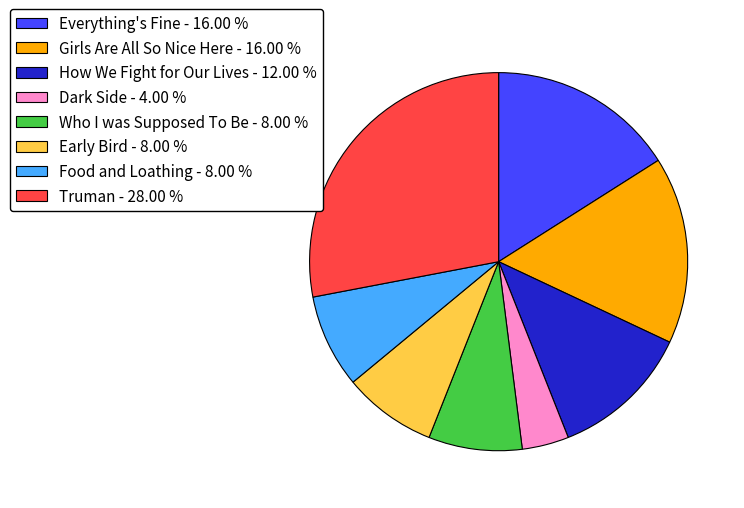

Approximately how many times larger is the value at Early Bird - 8.00 % compared to How We Fight for Our Lives - 12.00 %?

0.7